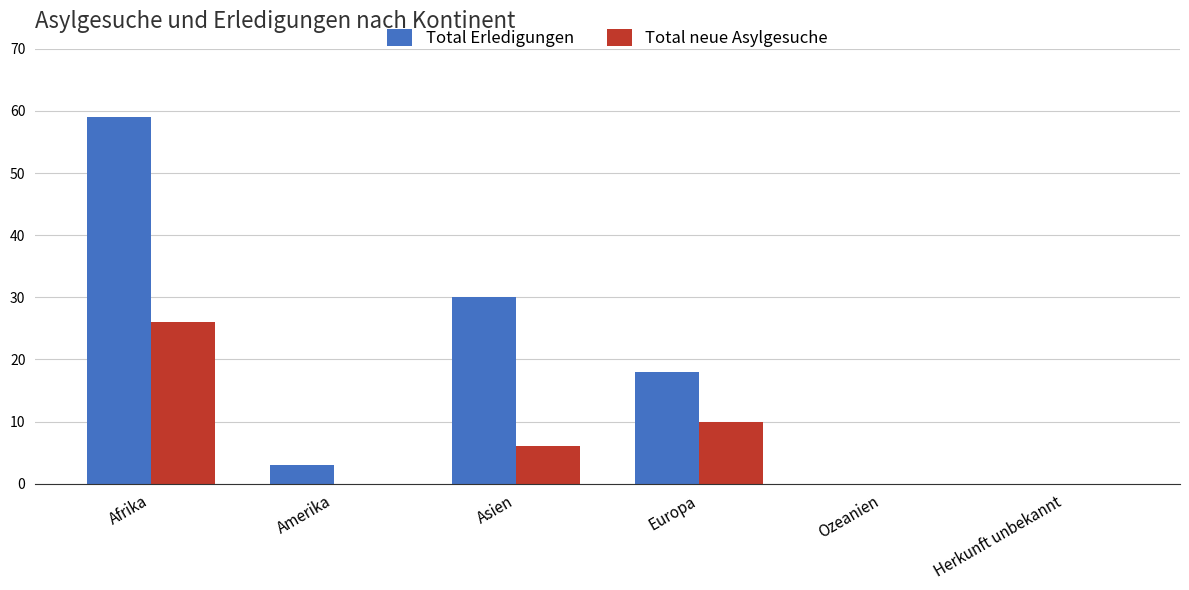

True or false: Total neue Asylgesuche has a value of 14 at Ozeanien.

False